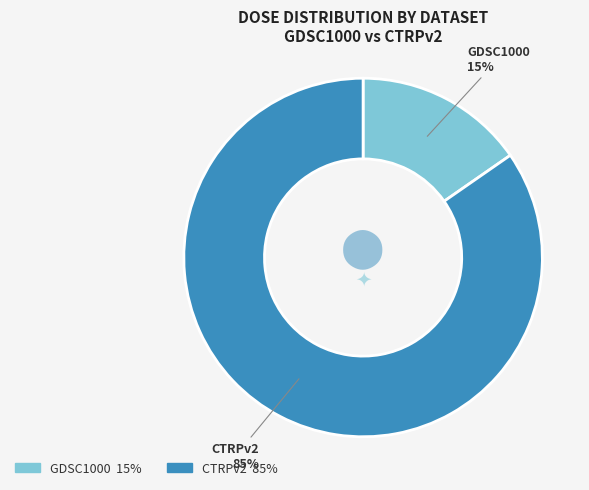

Between CTRPv2 and GDSC1000, which is larger?

CTRPv2